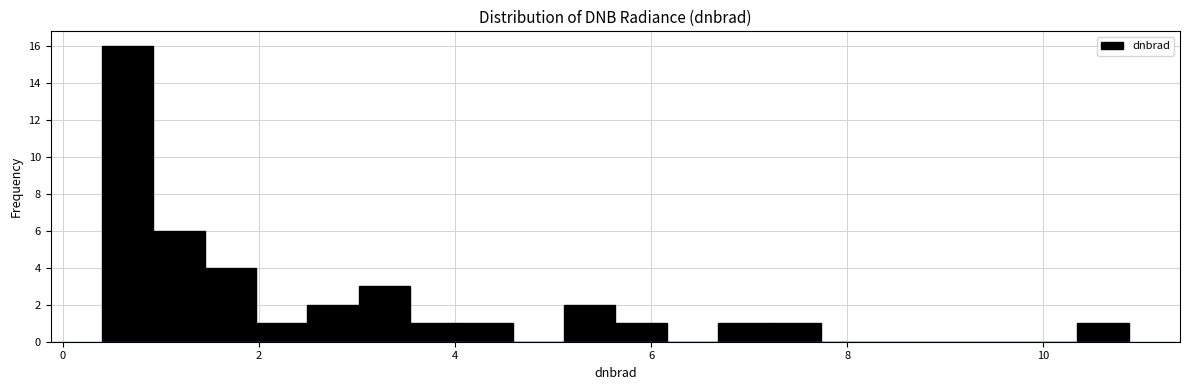

Read against the x-axis, roughly where is the centre of the tallest bar?

0.6